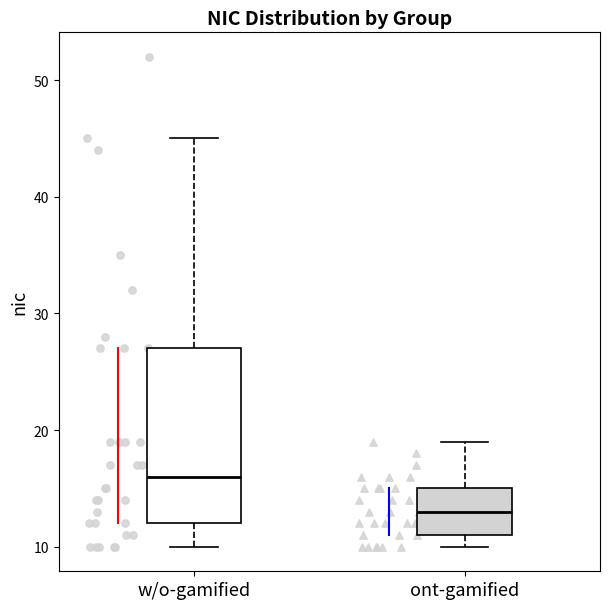

Where does the upper whisker of the box for ont-gamified end on the y-axis? The values are not printed on the chart, so give them approximately, as read against the axis.

19